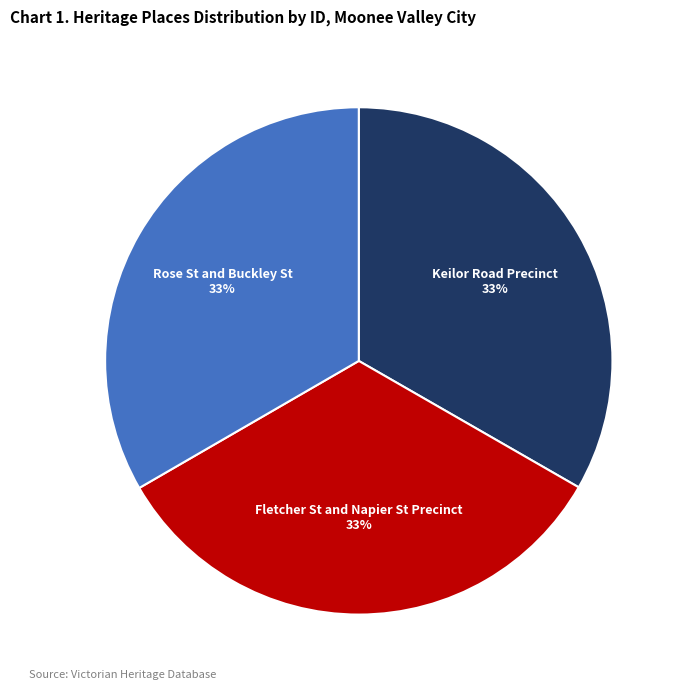

To the nearest percent, what portion does Rose St and Buckley St represent?

33%